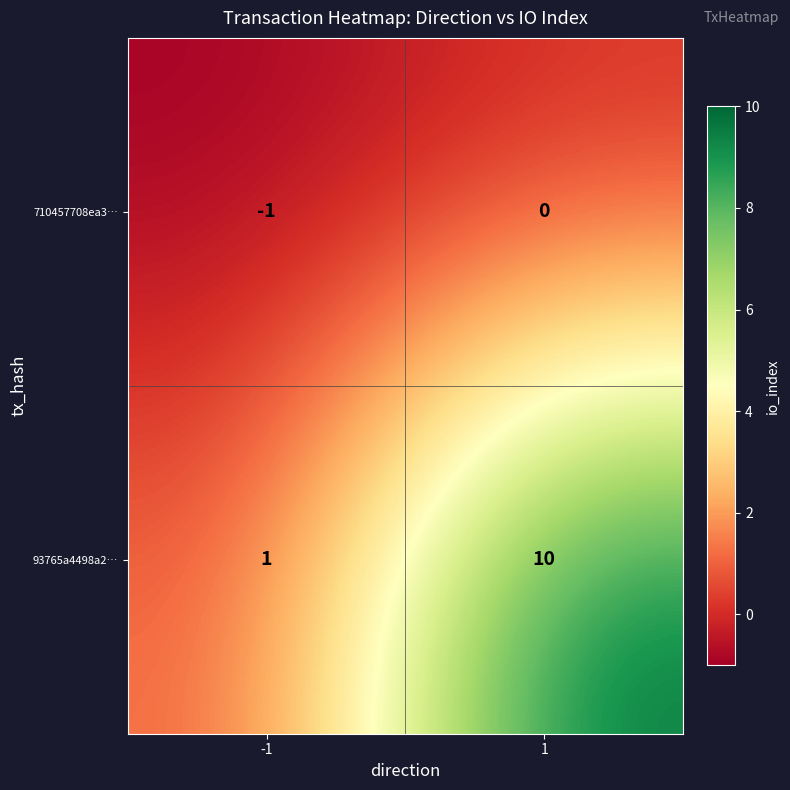

List the series in order of their peak value, highest first.

93765a4498a2…, 710457708ea3…